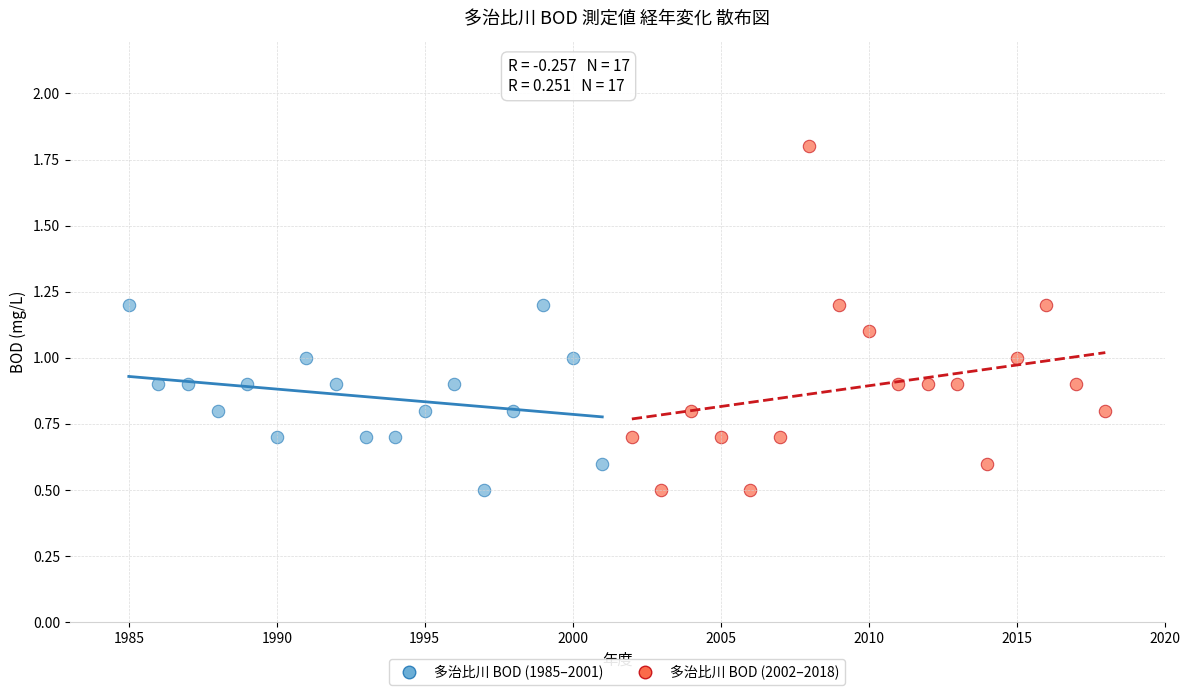

Which series reaches the maximum Y coordinate?

多治比川 BOD (2002–2018)